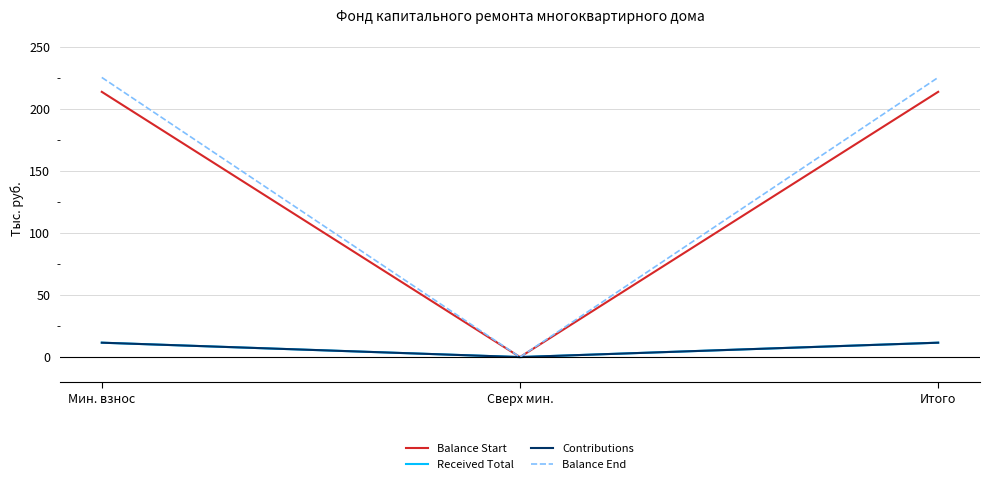

Rank the series at Сверх мин. from lowest to highest value.

Balance Start, Received Total, Contributions, Balance End